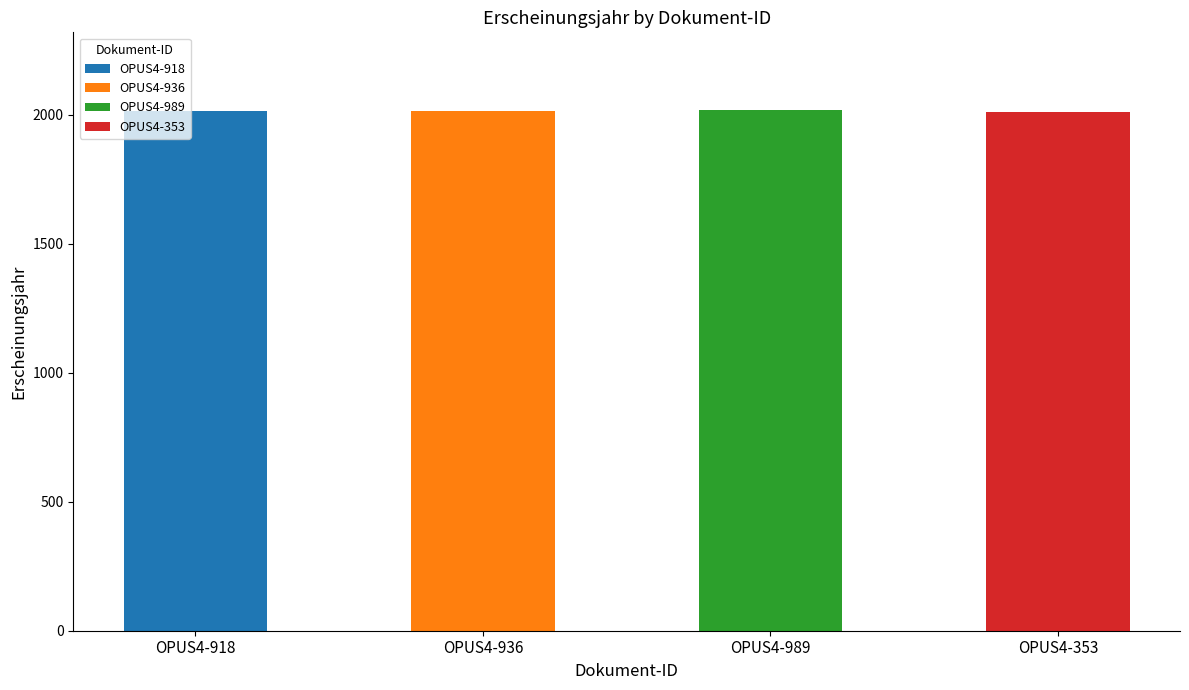

At which label does OPUS4-918 reach its peak?

OPUS4-918